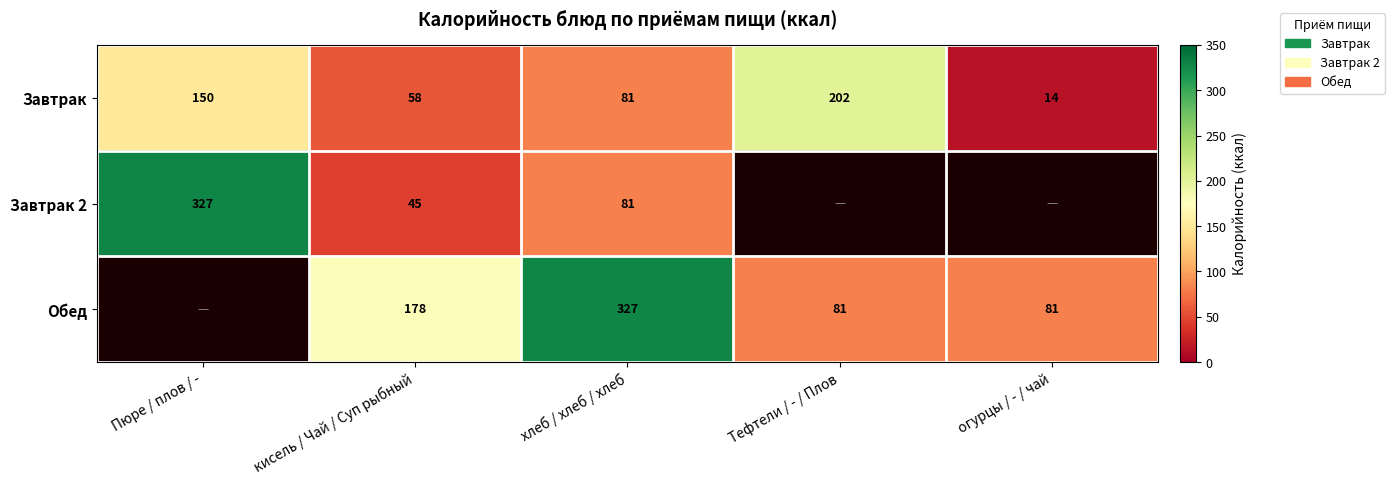

True or false: Завтрак 2 has a value of 19.1 at кисель / Чай / Суп рыбный.

False